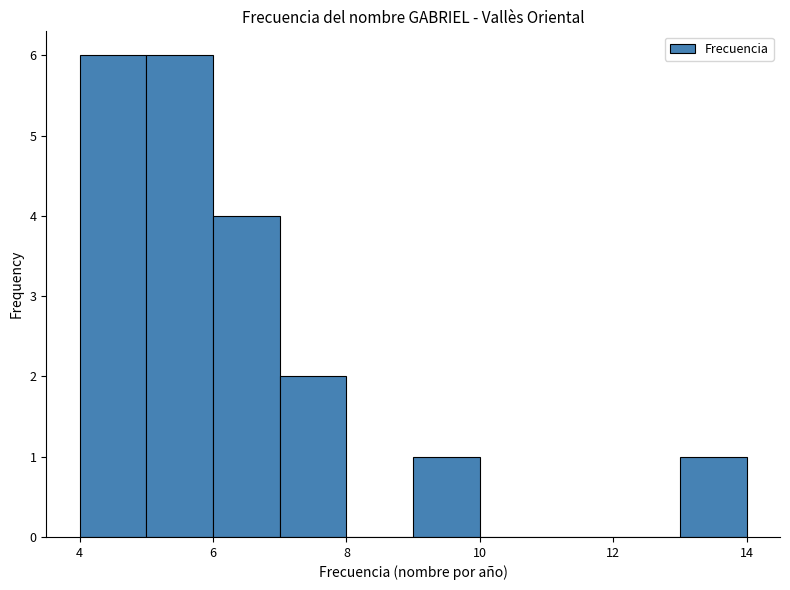

What is the height of the bar covering 9 to 10 on the x-axis? The values are not printed on the chart, so give them approximately, as read against the axis.

1